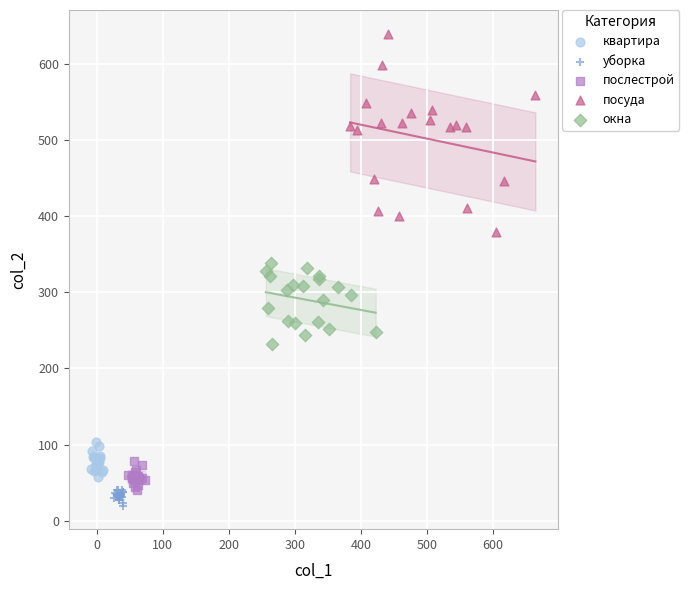

Which series has the largest Y range (max minus min)?

посуда